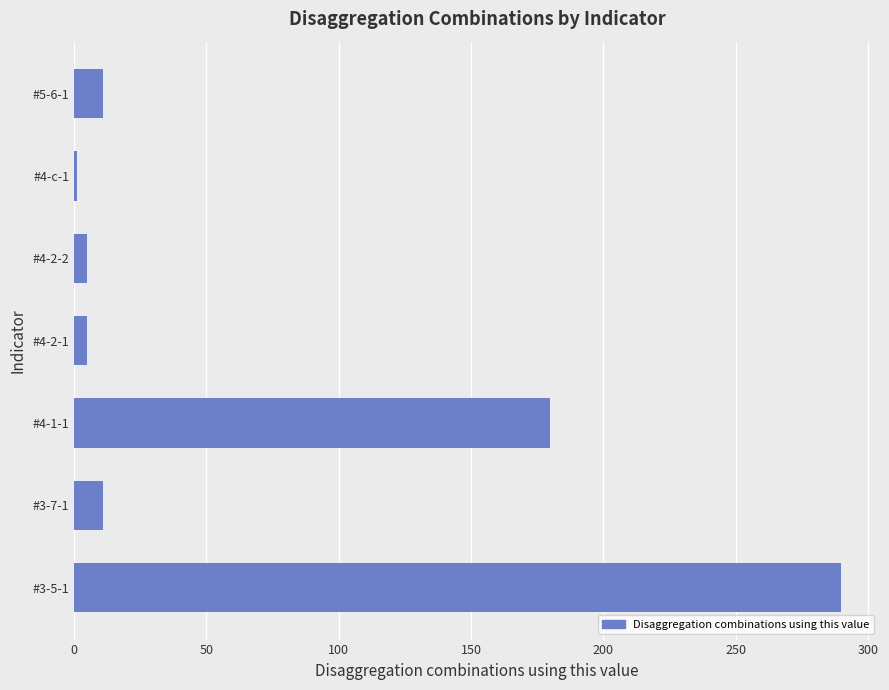

Count the number of data series in this chart.

1